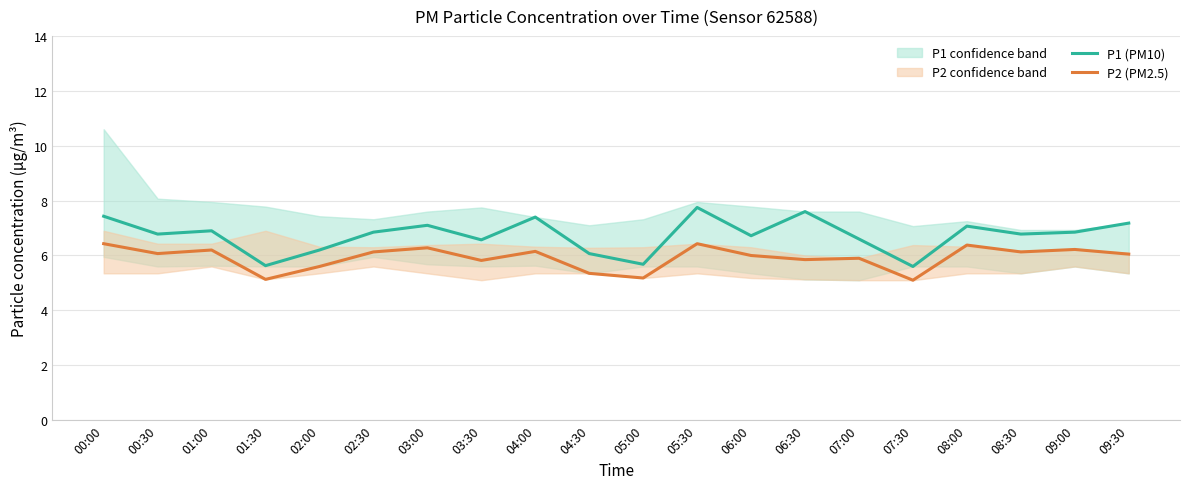

At which label does P1 (PM10) first exceed 6?

00:00